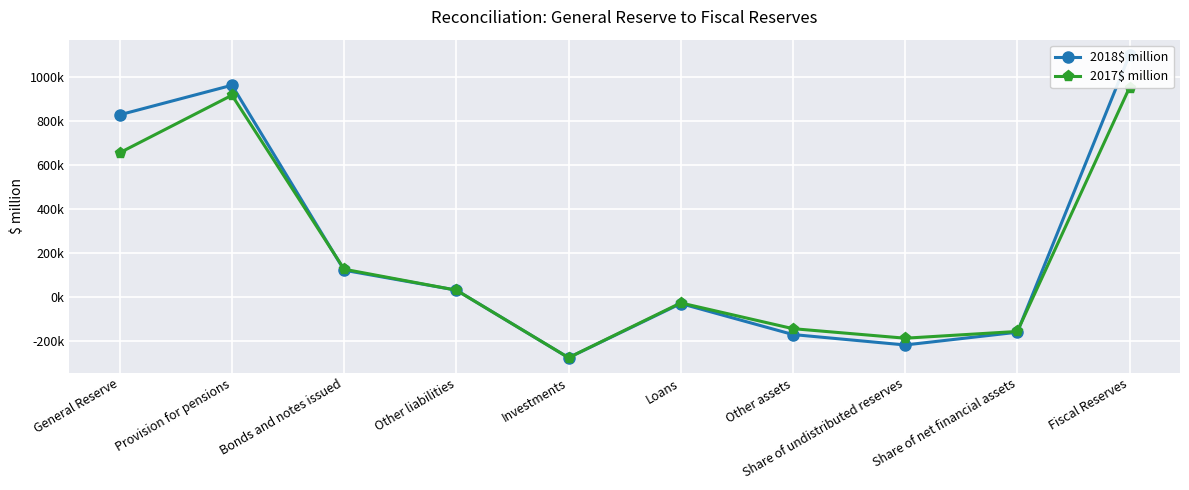

The value of 2018$ million at Bonds and notes issued is 123235. True or false?

True